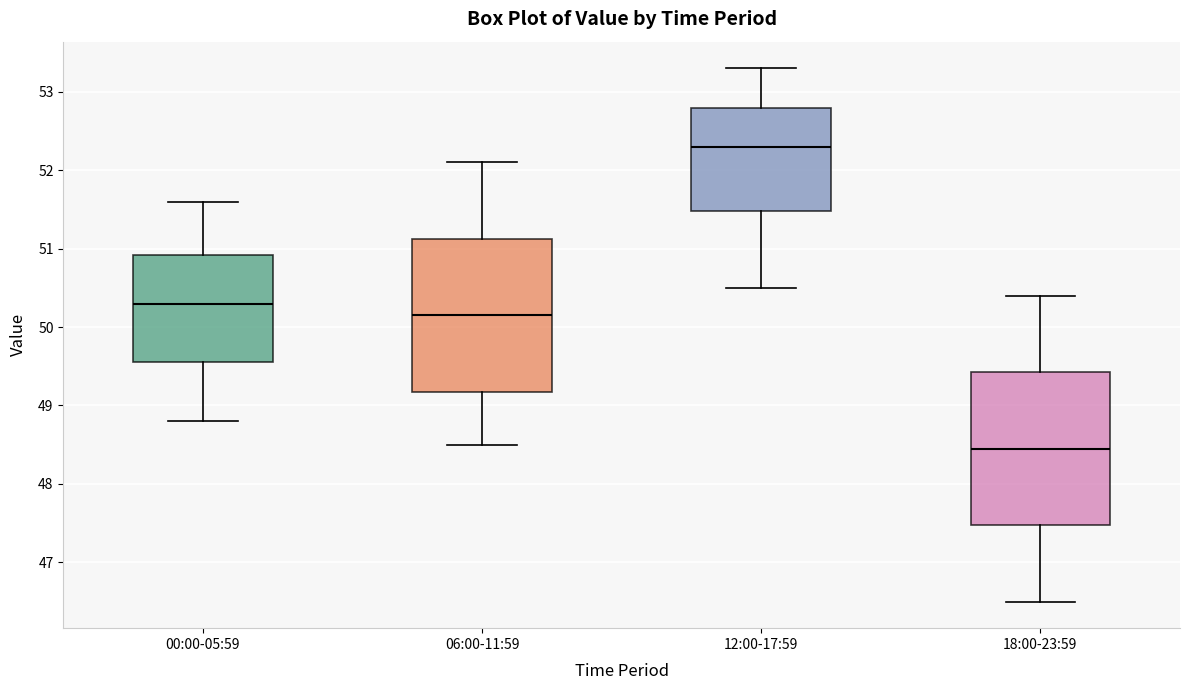

Where does the lower whisker of the box for 18:00-23:59 end on the y-axis? The values are not printed on the chart, so give them approximately, as read against the axis.

46.5